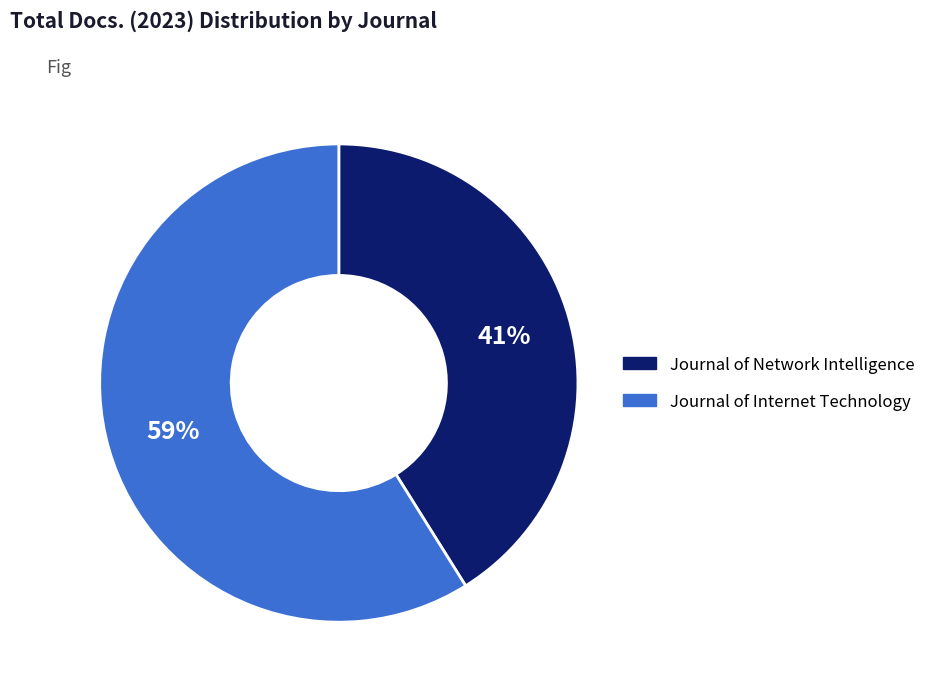

Is there any slice that represents more than half of the pie?

Yes